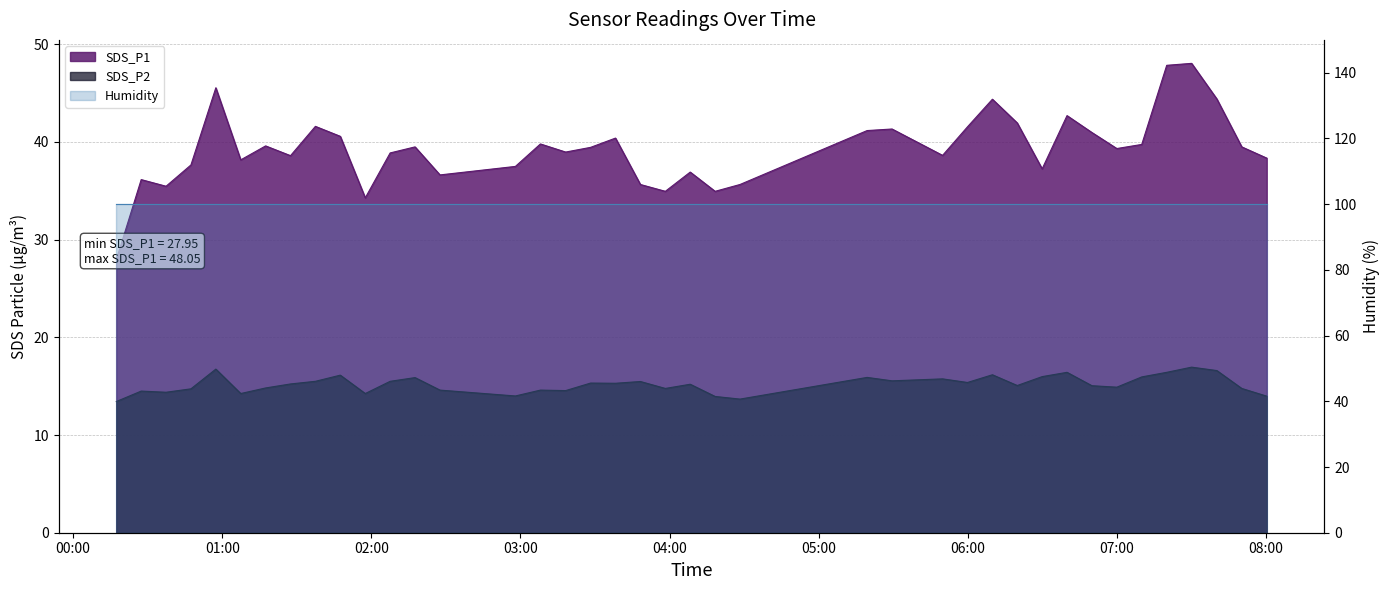

How many interior local peaks does the SDS_P2 series have?

13